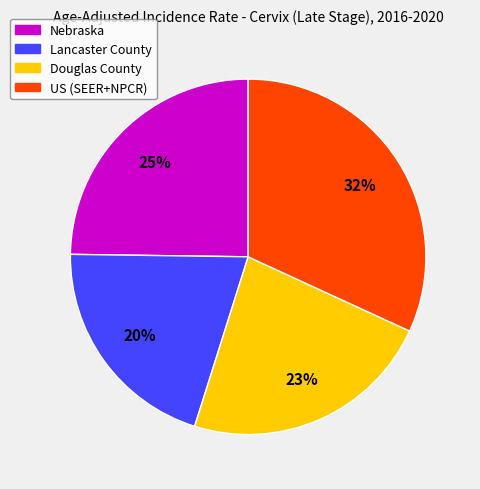

To the nearest percent, what is the combined percentage of Lancaster County and Nebraska?

45%